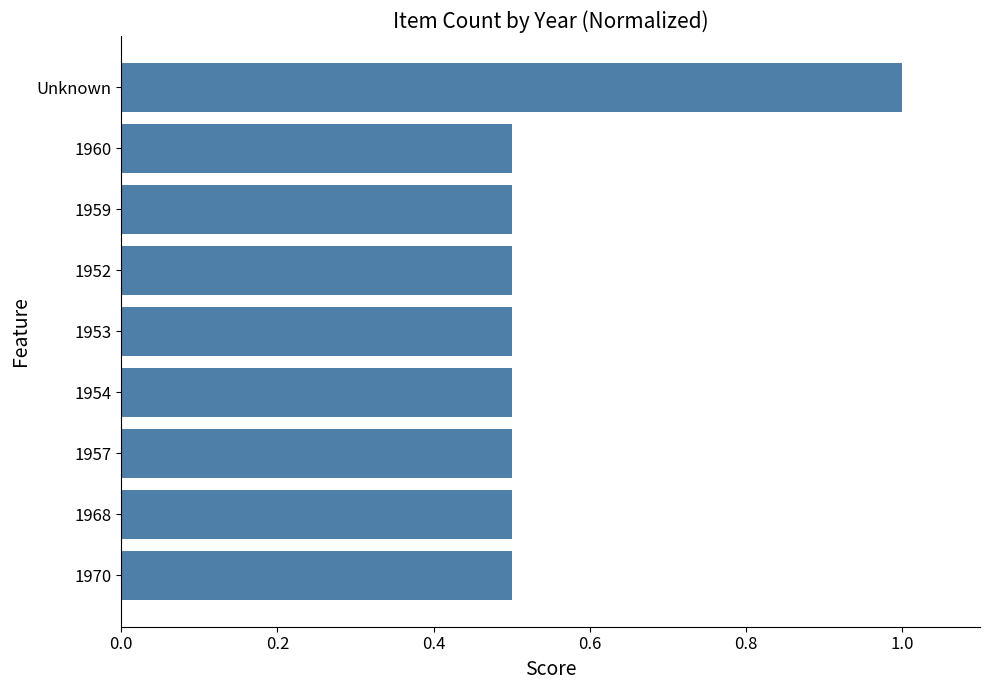

What is the maximum value shown in the chart?

1.0